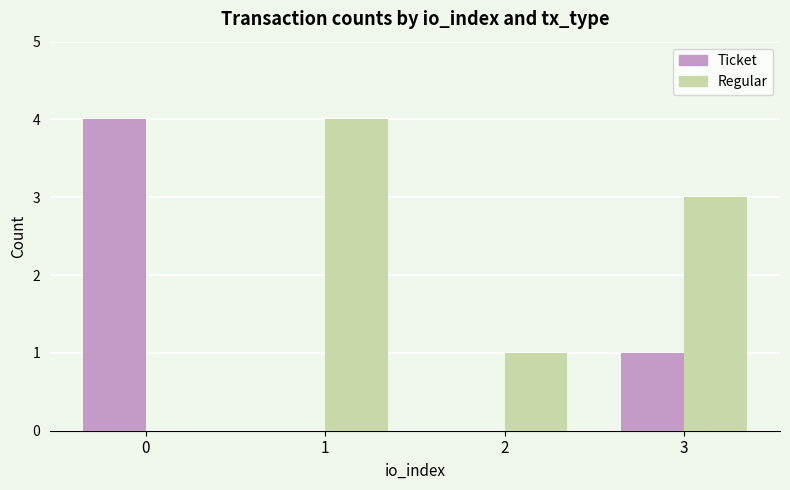

How many Ticket values are between 0 and 4?

4